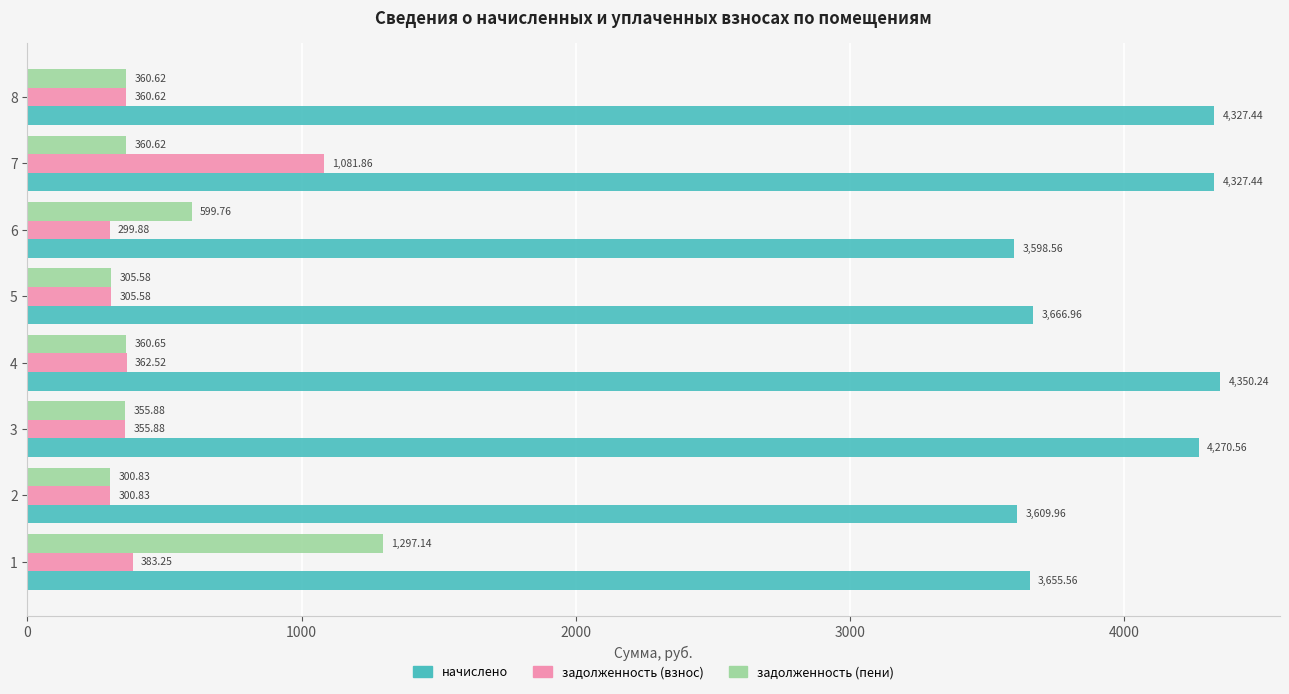

At how many categories does at least one series exceed 3513?

8